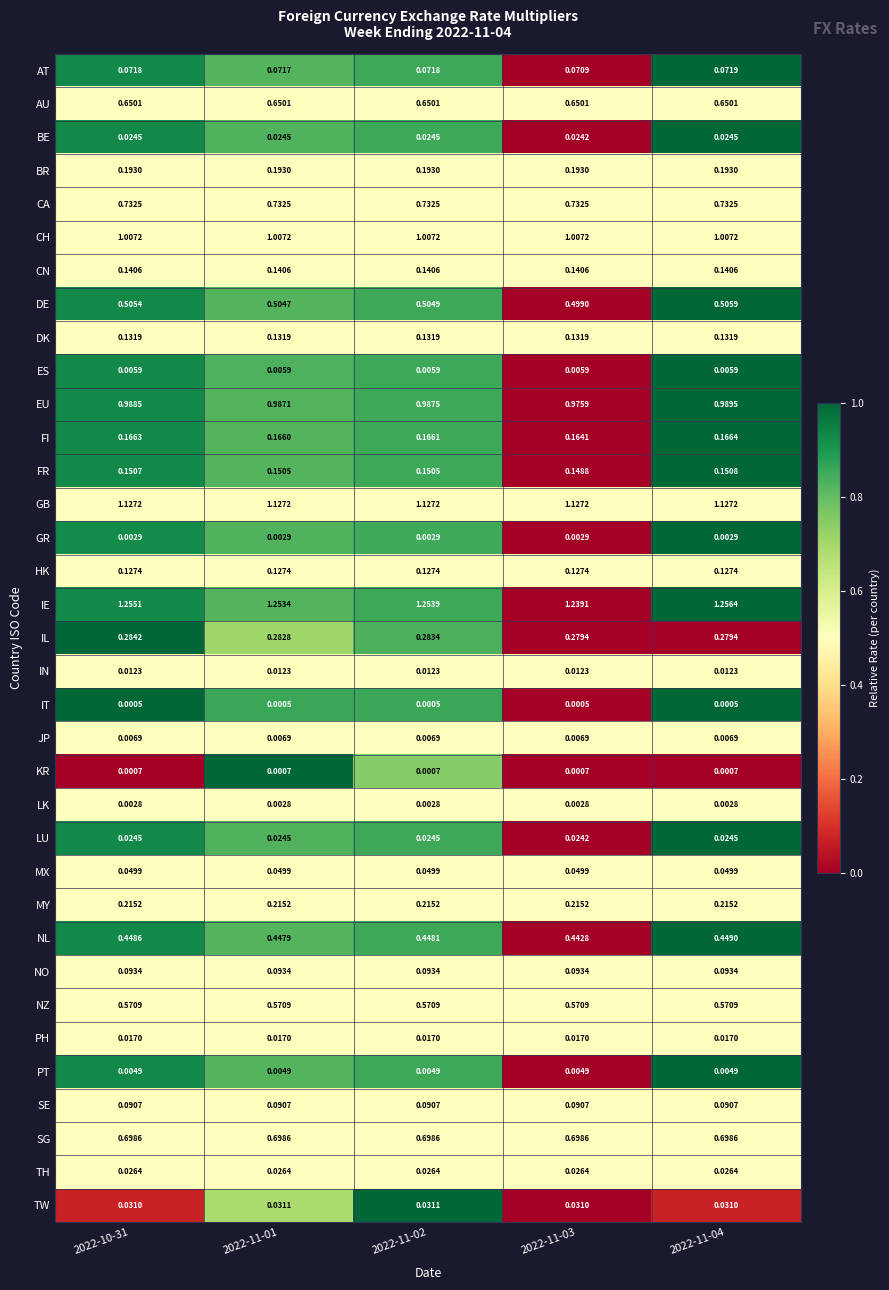

Which series has the largest range (max minus min)?

IE